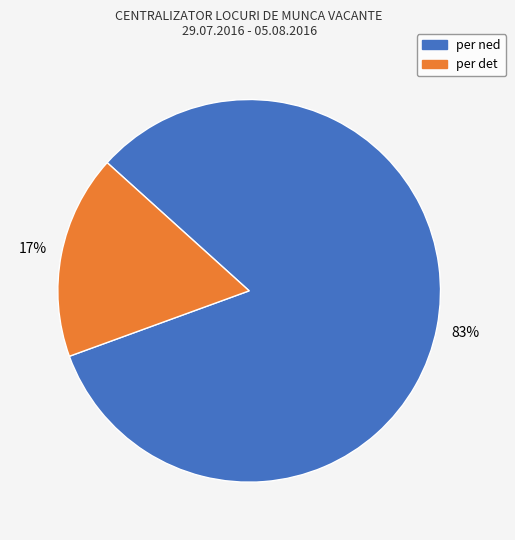

Count the number of slices in the pie.

2